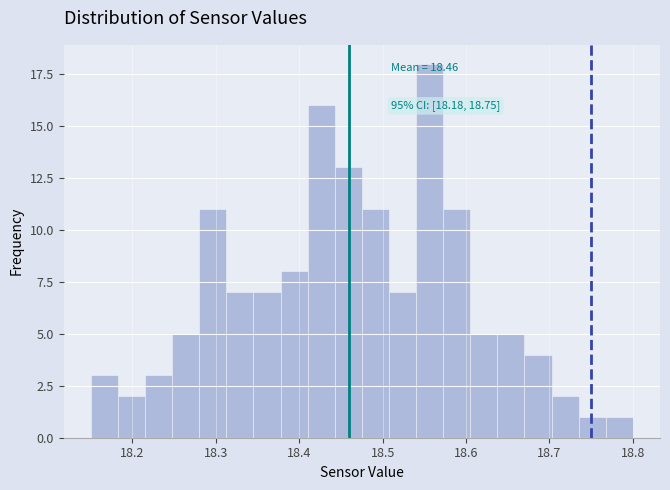

Around what value on the x-axis is the tallest bar? Give the approximate position of its centre, as read against the axis.

18.56